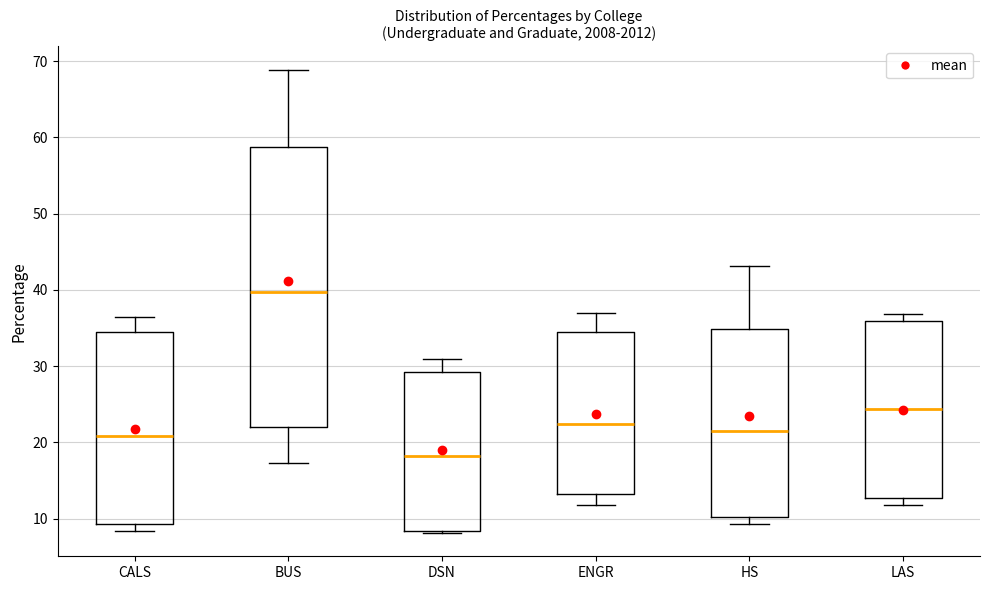

Reading left to right, read every box against the y-axis: the position of its median line, the range the box covers, and the ends of its whiskers. The values are not printed on the chart, so give them approximately, as read against the axis.

CALS: median 21, box 9 to 34, whiskers 8 to 37
BUS: median 40, box 22 to 59, whiskers 17 to 69
DSN: median 18, box 8 to 29, whiskers 8 (just below the box's lower edge) to 31
ENGR: median 22, box 13 to 35, whiskers 12 to 37
HS: median 22, box 10 to 35, whiskers 9 to 43
LAS: median 24, box 13 to 36, whiskers 12 to 37